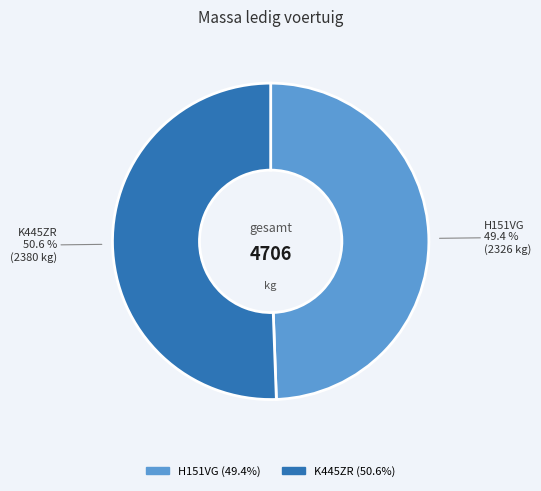

Is the sum of H151VG and K445ZR greater than half?

Yes